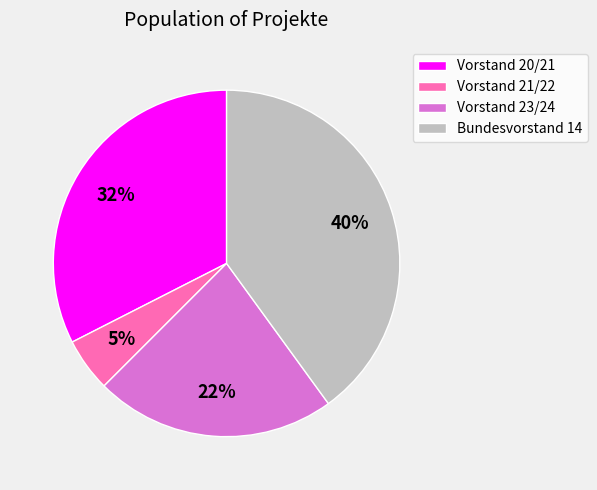

Combined, do Vorstand 23/24 and Bundesvorstand 14 account for over 50%?

Yes